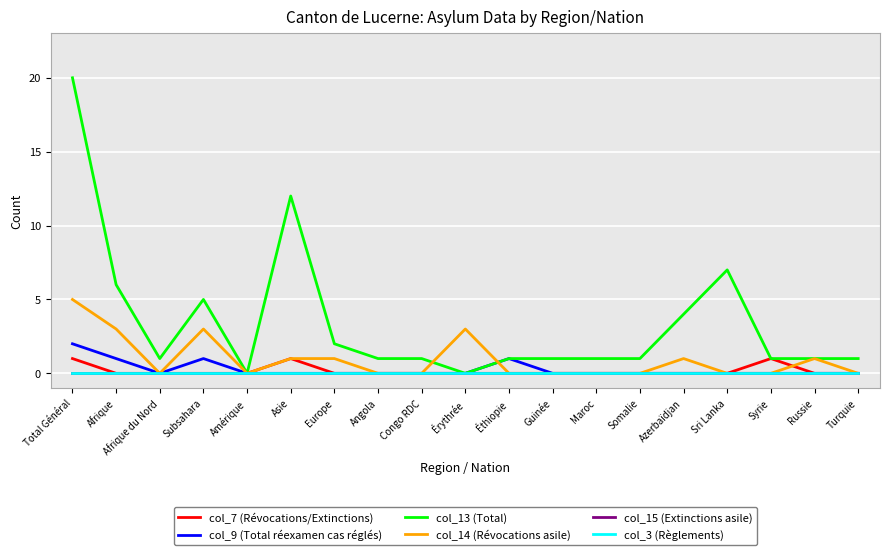

Does the chart have visible grid lines?

Yes